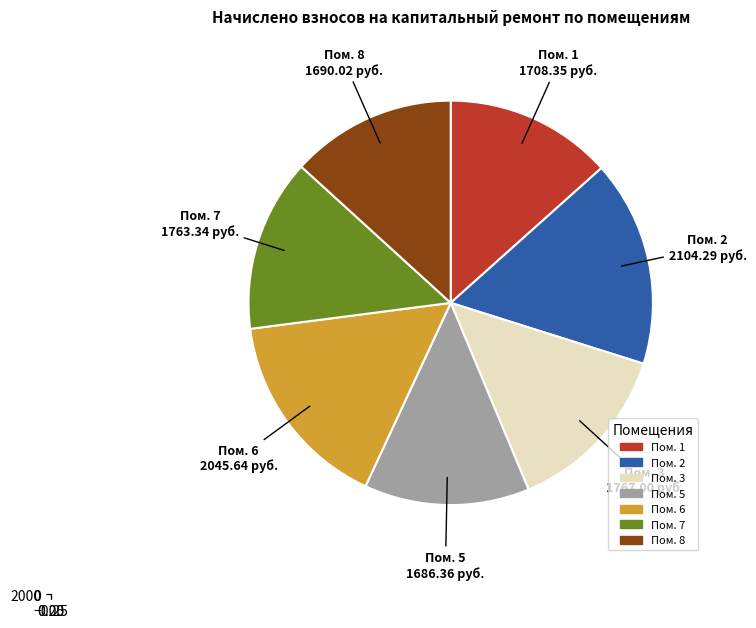

How many segments does this pie chart have?

7